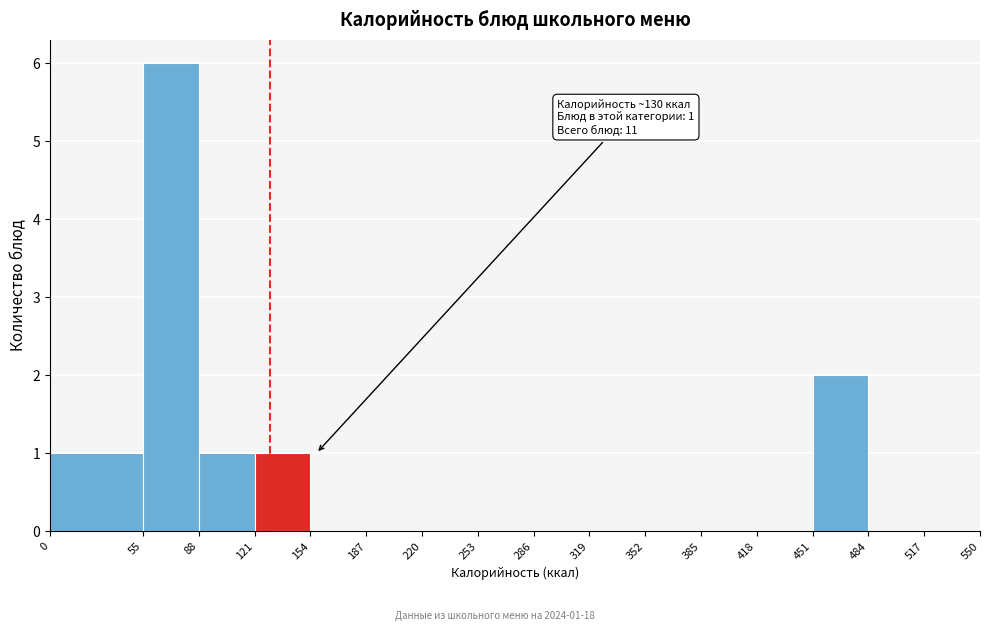

Over which range of the x-axis is the bar tallest?

55 to 88